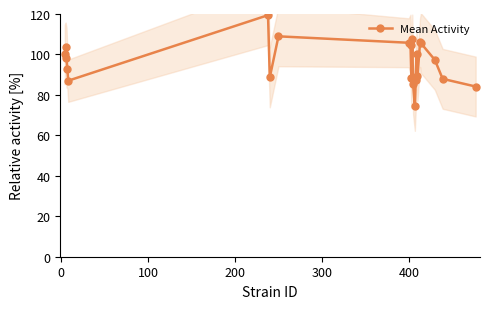

What is the value of the Mean Activity point at the 12th from the left?

107.6